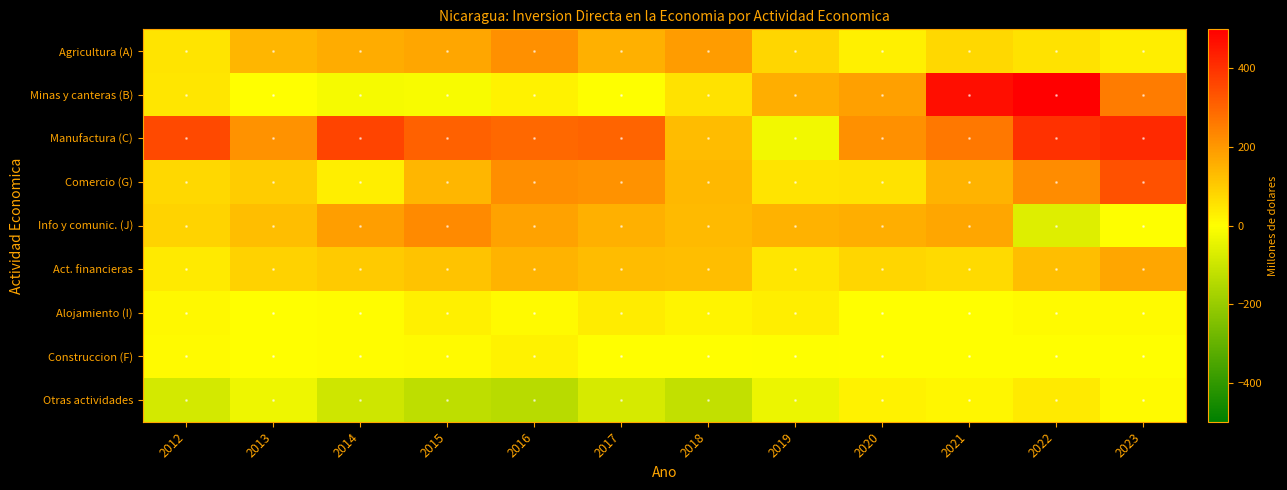

Rank the series by their maximum value, from highest to lowest.

Minas y canteras (B), Manufactura (C), Comercio (G), Info y comunic. (J), Agricultura (A), Act. financieras, Otras actividades, Alojamiento (I), Construccion (F)